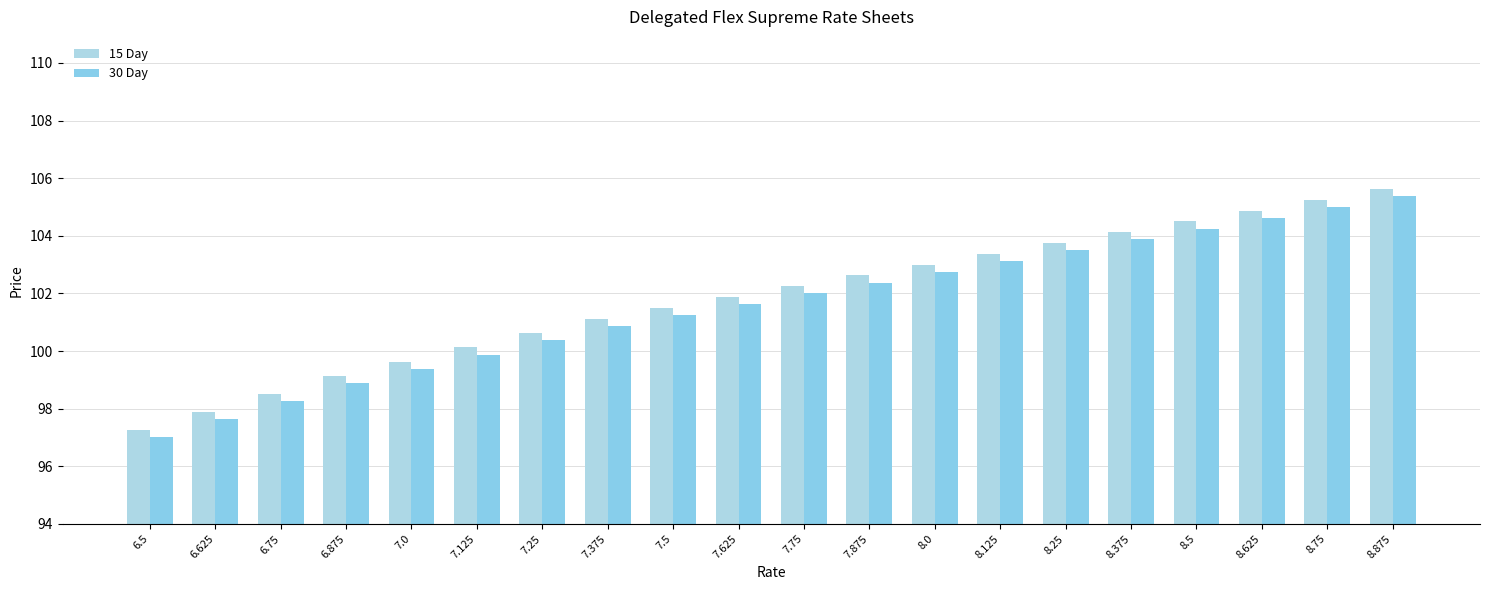

What is the value of the 15 Day bar at the 16th from the left?

104.1